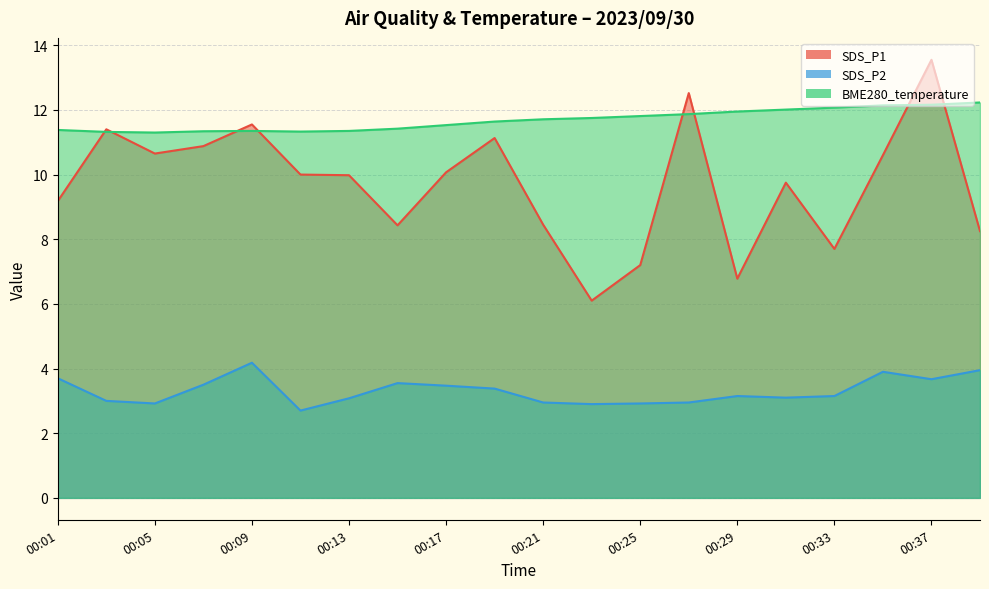

True or false: SDS_P2 has a value of 5.6 at 00:29.

False